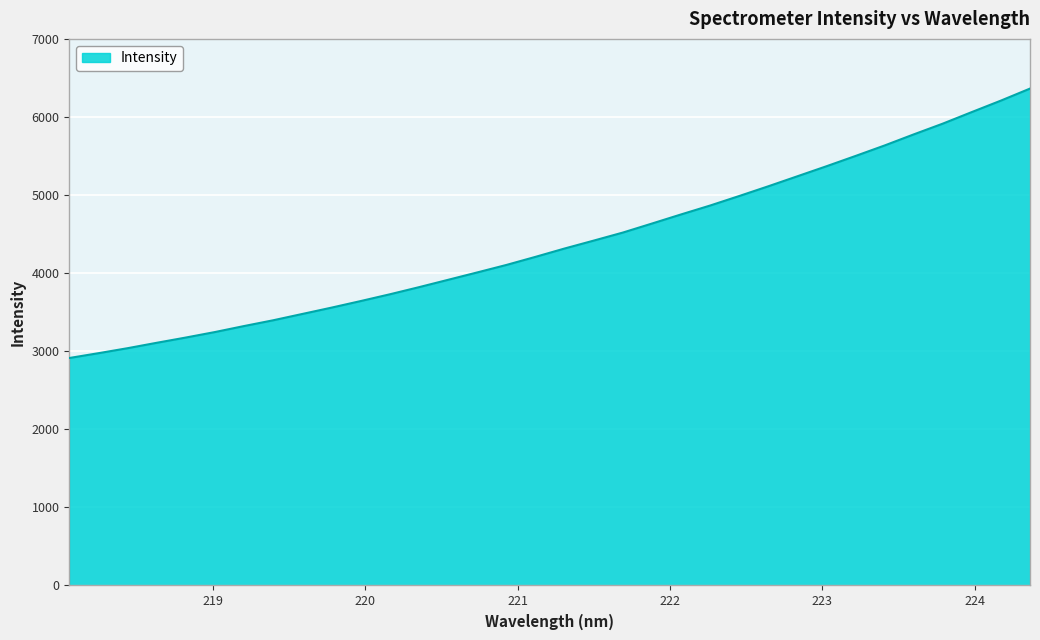

How many lines are shown in the chart?

1